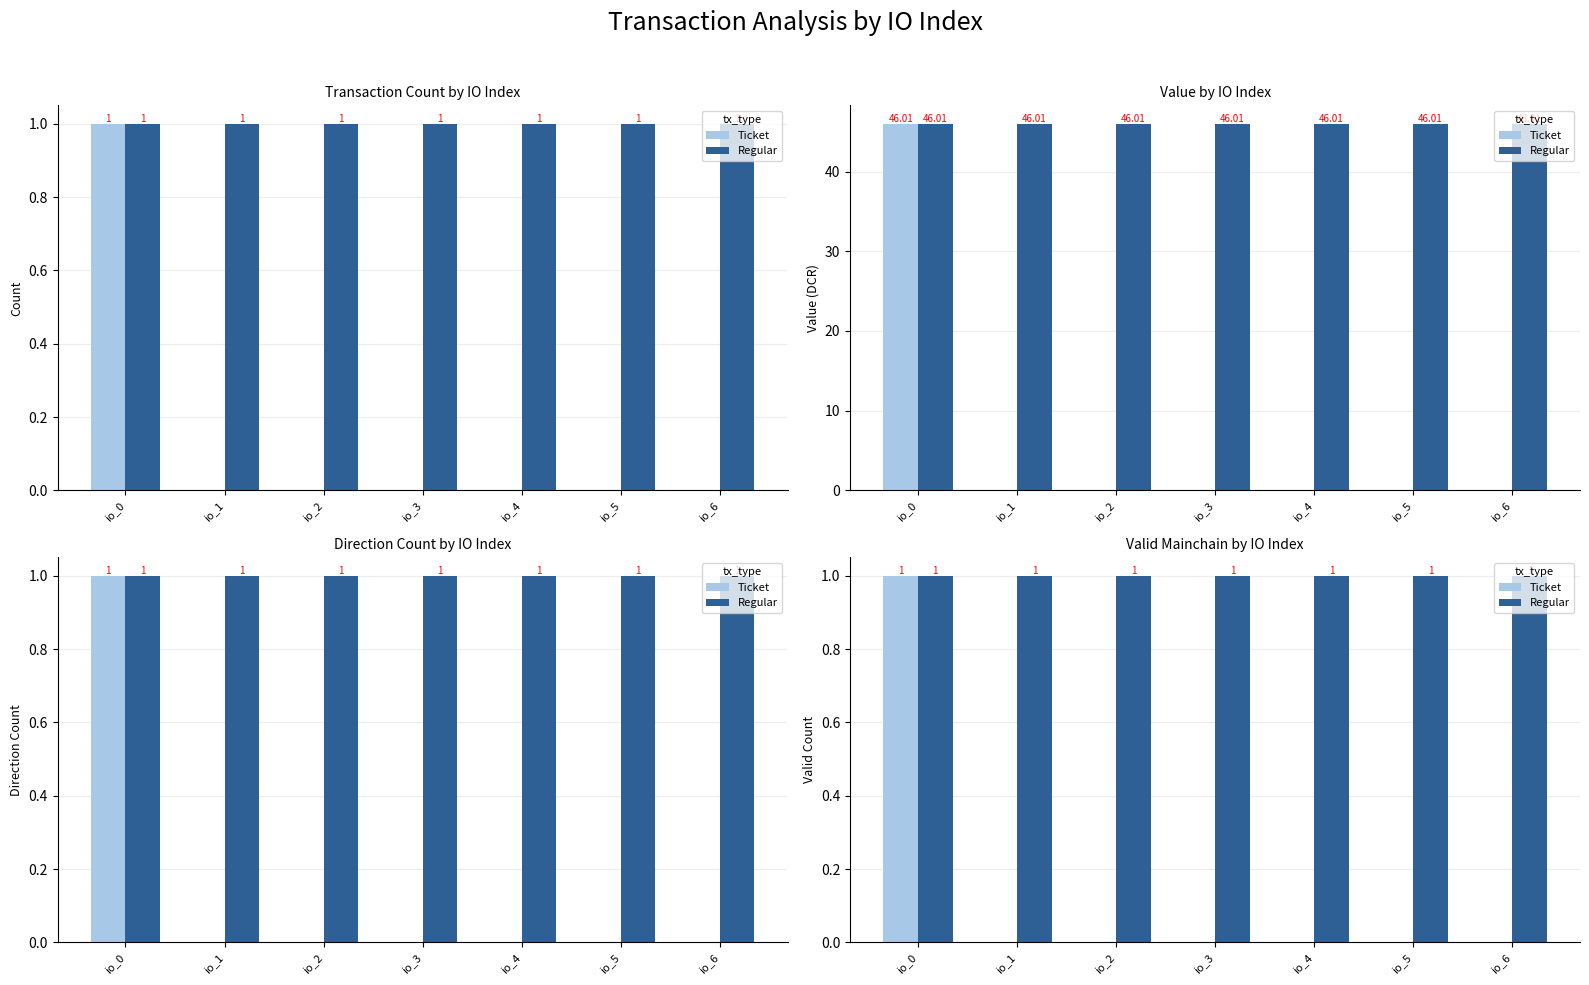

Reading left to right, extract all data points from this chart.

Ticket: 1	0	0	0	0	0	0
Regular: 1	1	1	1	1	1	1